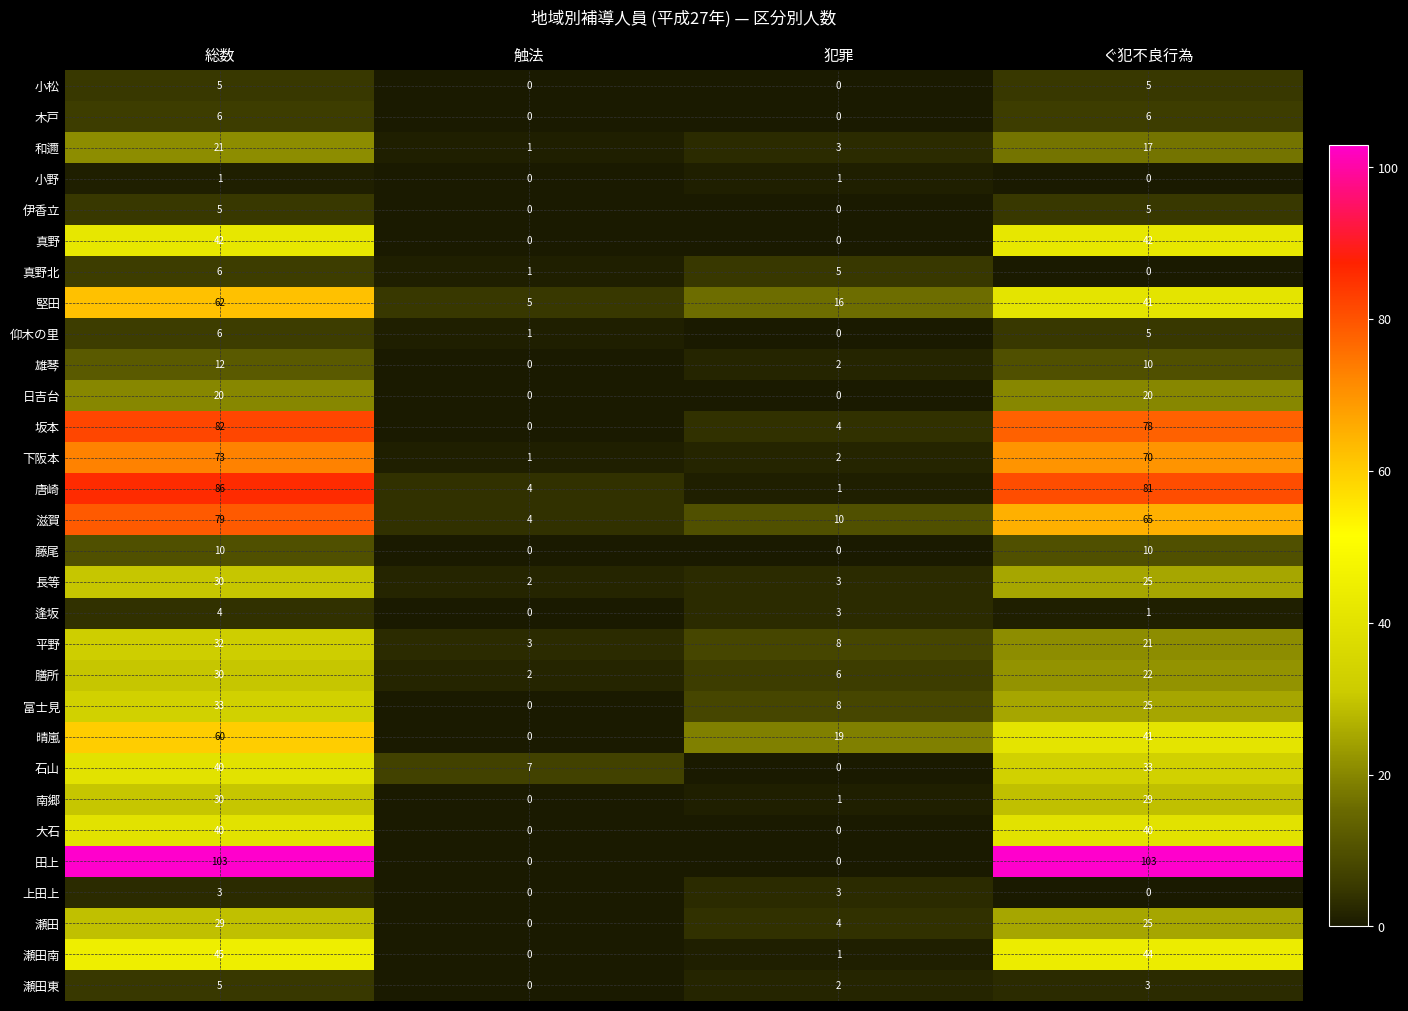

What is the difference between the second highest and second lowest values in the 下阪本 series?

68